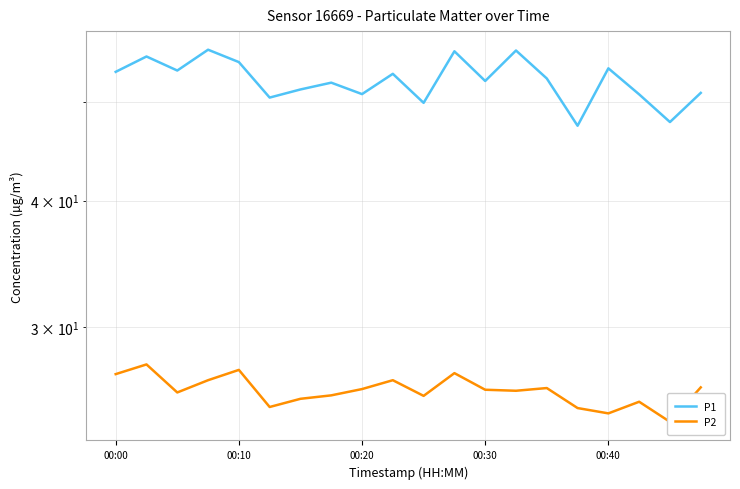

Read the P1 value at 00:10.

55.5